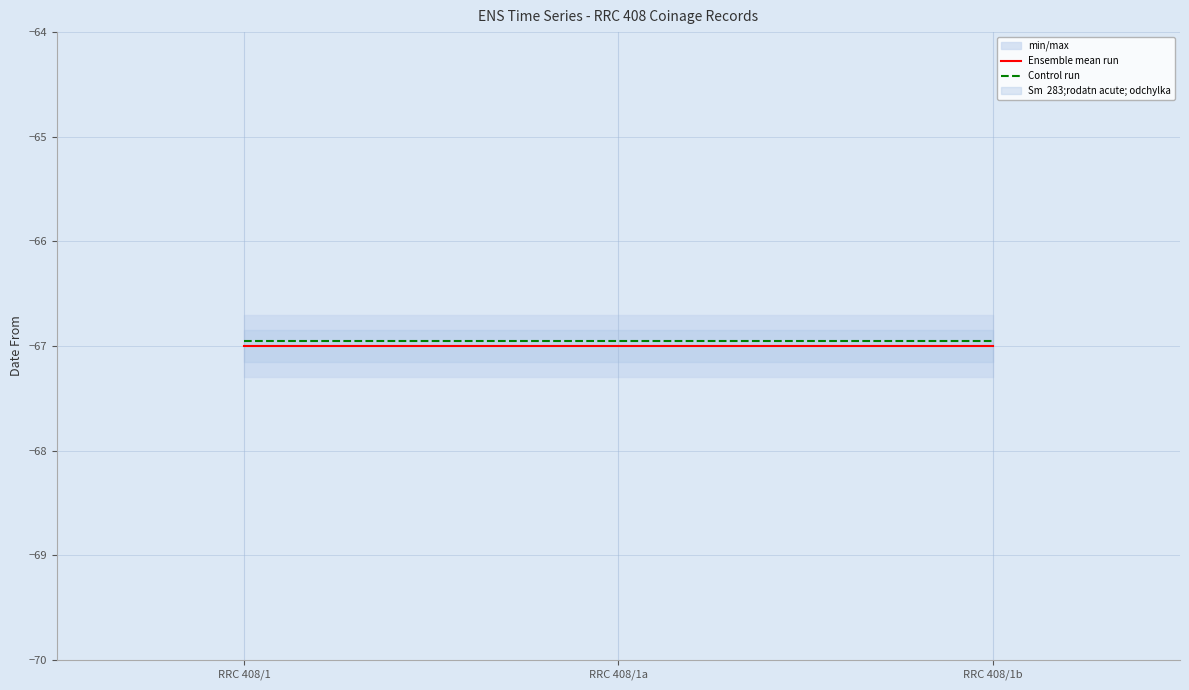

What is the maximum value for Control run?

-67.0